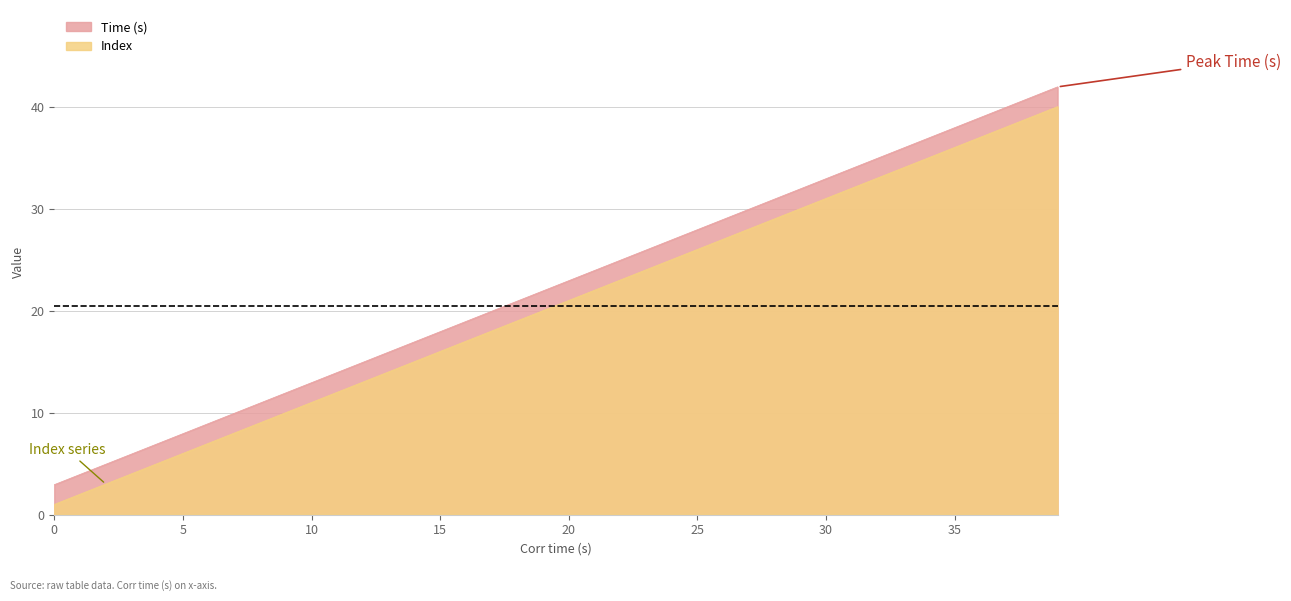

The value of Time (s) at 11 is 7.7. True or false?

False